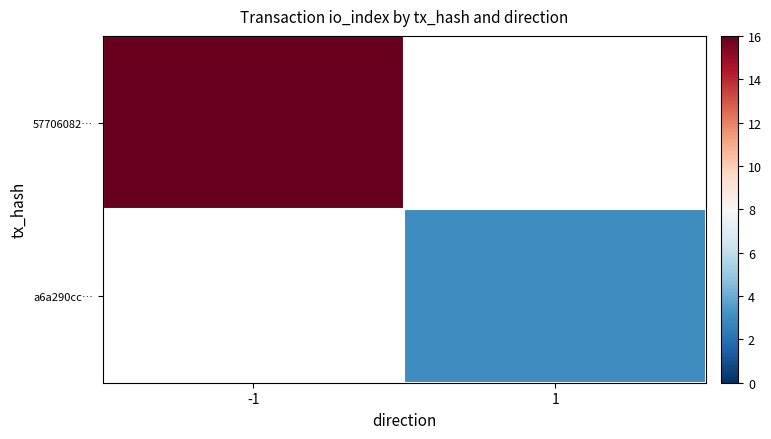

List the series in order of their overall mean, lowest first.

57706082…, a6a290cc…